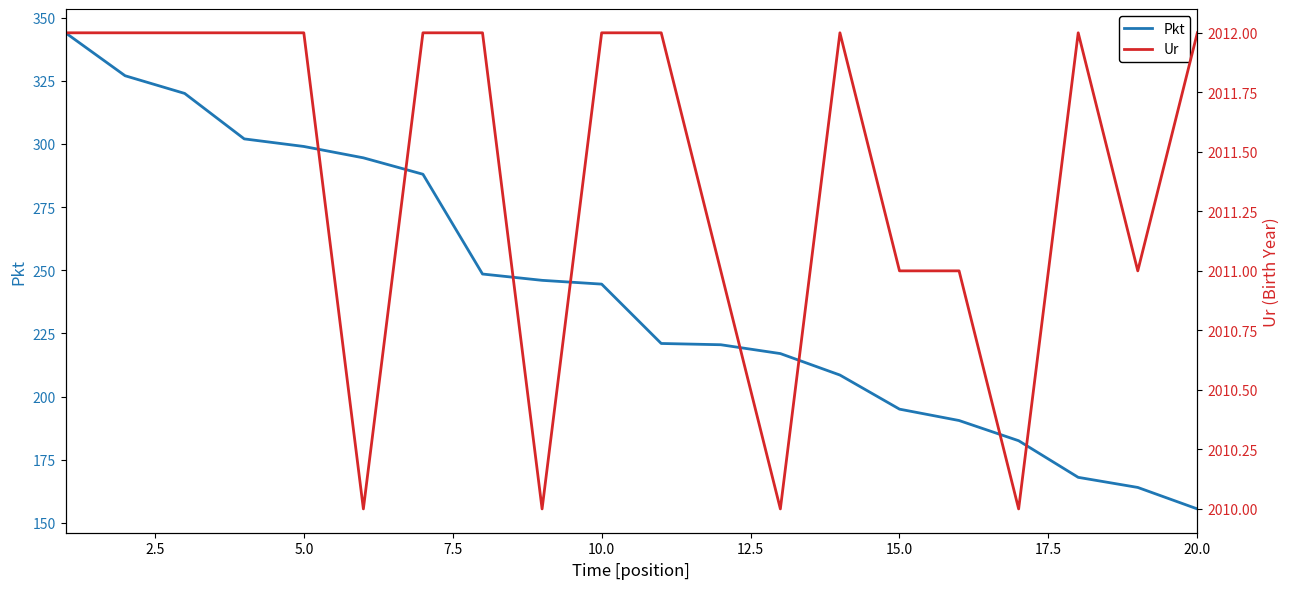

Which category has the lowest value in the Pkt series?

20.0